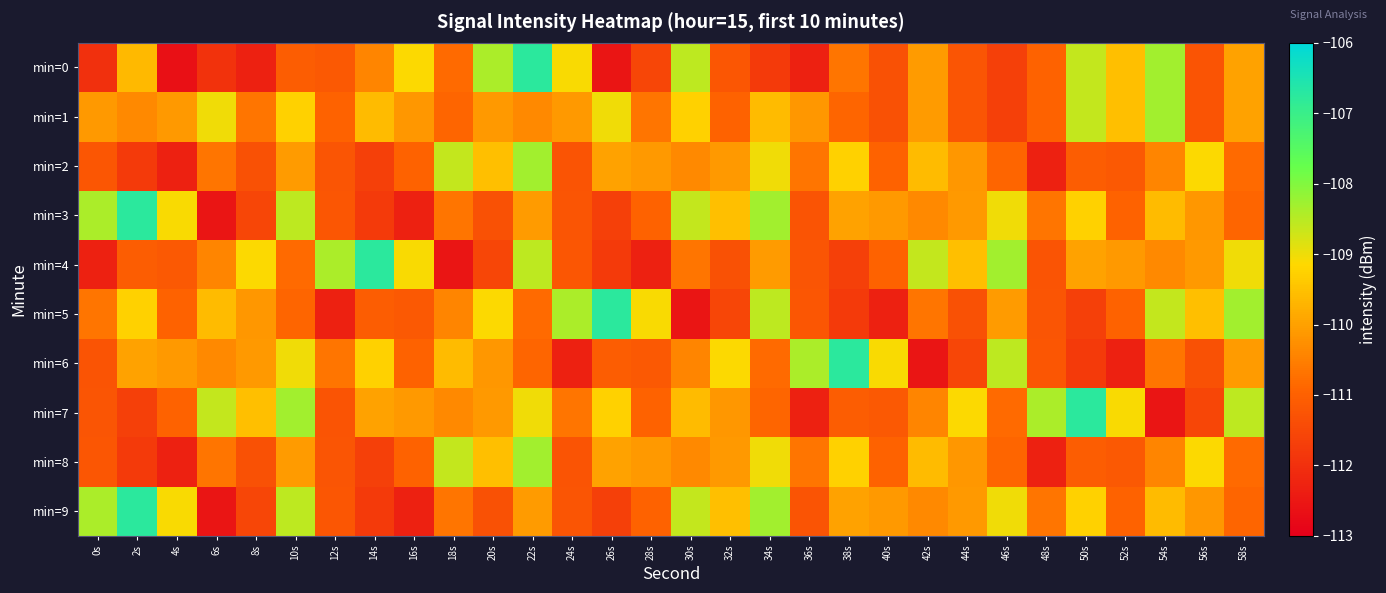

Reading left to right, extract all data points from this chart.

min=0: 0s=-112.0	2s=-109.6	4s=-112.7	6s=-111.9	8s=-112.3	10s=-111.1	12s=-111.2	14s=-110.4	16s=-109.1	18s=-110.8	20s=-108.4	22s=-106.7	24s=-109.1	26s=-112.5	28s=-111.5	30s=-108.6	32s=-111.2	34s=-111.8	36s=-112.3	38s=-110.7	40s=-111.3	42s=-110.1	44s=-111.2	46s=-111.7	48s=-111.0	50s=-108.6	52s=-109.6	54s=-108.3	56s=-111.3	58s=-110.0
min=1: 0s=-110.1	2s=-110.4	4s=-110.1	6s=-109.0	8s=-110.7	10s=-109.3	12s=-111.0	14s=-109.6	16s=-110.1	18s=-110.9	20s=-110.1	22s=-110.4	24s=-110.1	26s=-109.0	28s=-110.7	30s=-109.3	32s=-111.0	34s=-109.6	36s=-110.1	38s=-110.9	40s=-111.3	42s=-110.1	44s=-111.2	46s=-111.7	48s=-111.0	50s=-108.6	52s=-109.6	54s=-108.3	56s=-111.3	58s=-110.0
min=2: 0s=-111.2	2s=-111.8	4s=-112.3	6s=-110.7	8s=-111.3	10s=-110.1	12s=-111.2	14s=-111.7	16s=-111.0	18s=-108.6	20s=-109.6	22s=-108.3	24s=-111.3	26s=-110.0	28s=-110.1	30s=-110.4	32s=-110.1	34s=-109.0	36s=-110.7	38s=-109.3	40s=-111.0	42s=-109.6	44s=-110.1	46s=-110.9	48s=-112.3	50s=-111.1	52s=-111.2	54s=-110.4	56s=-109.1	58s=-110.8
min=3: 0s=-108.4	2s=-106.7	4s=-109.1	6s=-112.5	8s=-111.5	10s=-108.6	12s=-111.2	14s=-111.8	16s=-112.3	18s=-110.7	20s=-111.3	22s=-110.1	24s=-111.2	26s=-111.7	28s=-111.0	30s=-108.6	32s=-109.6	34s=-108.3	36s=-111.3	38s=-110.0	40s=-110.1	42s=-110.4	44s=-110.1	46s=-109.0	48s=-110.7	50s=-109.3	52s=-111.0	54s=-109.6	56s=-110.1	58s=-110.9
min=4: 0s=-112.3	2s=-111.1	4s=-111.2	6s=-110.4	8s=-109.1	10s=-110.8	12s=-108.4	14s=-106.7	16s=-109.1	18s=-112.5	20s=-111.5	22s=-108.6	24s=-111.2	26s=-111.8	28s=-112.3	30s=-110.7	32s=-111.3	34s=-110.1	36s=-111.2	38s=-111.7	40s=-111.0	42s=-108.6	44s=-109.6	46s=-108.3	48s=-111.3	50s=-110.0	52s=-110.1	54s=-110.4	56s=-110.1	58s=-109.0
min=5: 0s=-110.7	2s=-109.3	4s=-111.0	6s=-109.6	8s=-110.1	10s=-110.9	12s=-112.3	14s=-111.1	16s=-111.2	18s=-110.4	20s=-109.1	22s=-110.8	24s=-108.4	26s=-106.7	28s=-109.1	30s=-112.5	32s=-111.5	34s=-108.6	36s=-111.2	38s=-111.8	40s=-112.3	42s=-110.7	44s=-111.3	46s=-110.1	48s=-111.2	50s=-111.7	52s=-111.0	54s=-108.6	56s=-109.6	58s=-108.3
min=6: 0s=-111.3	2s=-110.0	4s=-110.1	6s=-110.4	8s=-110.1	10s=-109.0	12s=-110.7	14s=-109.3	16s=-111.0	18s=-109.6	20s=-110.1	22s=-110.9	24s=-112.3	26s=-111.1	28s=-111.2	30s=-110.4	32s=-109.1	34s=-110.8	36s=-108.4	38s=-106.7	40s=-109.1	42s=-112.5	44s=-111.5	46s=-108.6	48s=-111.2	50s=-111.8	52s=-112.3	54s=-110.7	56s=-111.3	58s=-110.1
min=7: 0s=-111.2	2s=-111.7	4s=-111.0	6s=-108.6	8s=-109.6	10s=-108.3	12s=-111.3	14s=-110.0	16s=-110.1	18s=-110.4	20s=-110.1	22s=-109.0	24s=-110.7	26s=-109.3	28s=-111.0	30s=-109.6	32s=-110.1	34s=-110.9	36s=-112.3	38s=-111.1	40s=-111.2	42s=-110.4	44s=-109.1	46s=-110.8	48s=-108.4	50s=-106.7	52s=-109.1	54s=-112.5	56s=-111.5	58s=-108.6
min=8: 0s=-111.2	2s=-111.8	4s=-112.3	6s=-110.7	8s=-111.3	10s=-110.1	12s=-111.2	14s=-111.7	16s=-111.0	18s=-108.6	20s=-109.6	22s=-108.3	24s=-111.3	26s=-110.0	28s=-110.1	30s=-110.4	32s=-110.1	34s=-109.0	36s=-110.7	38s=-109.3	40s=-111.0	42s=-109.6	44s=-110.1	46s=-110.9	48s=-112.3	50s=-111.1	52s=-111.2	54s=-110.4	56s=-109.1	58s=-110.8
min=9: 0s=-108.4	2s=-106.7	4s=-109.1	6s=-112.5	8s=-111.5	10s=-108.6	12s=-111.2	14s=-111.8	16s=-112.3	18s=-110.7	20s=-111.3	22s=-110.1	24s=-111.2	26s=-111.7	28s=-111.0	30s=-108.6	32s=-109.6	34s=-108.3	36s=-111.3	38s=-110.0	40s=-110.1	42s=-110.4	44s=-110.1	46s=-109.0	48s=-110.7	50s=-109.3	52s=-111.0	54s=-109.6	56s=-110.1	58s=-110.9